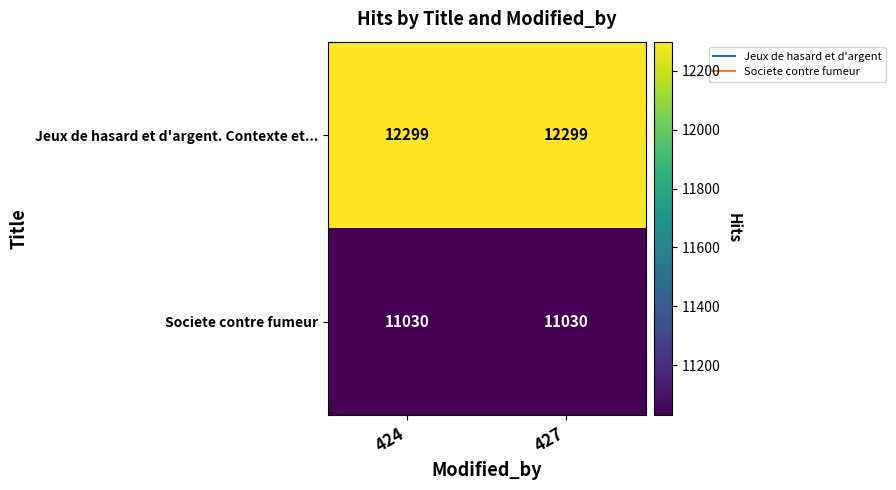

What is the highest value of the Societe contre fumeur series?

11030